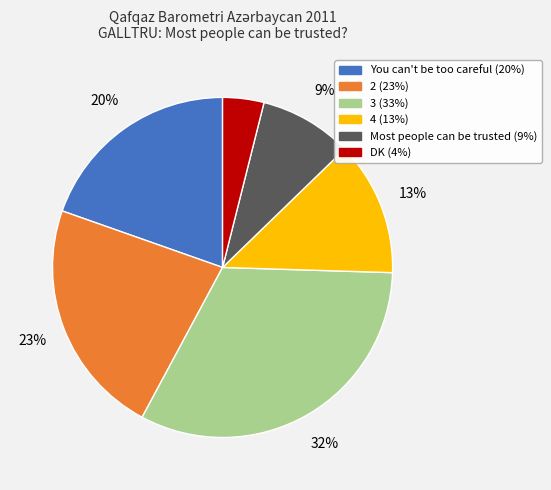

Is the sum of You can't be too careful and 3 greater than half?

Yes